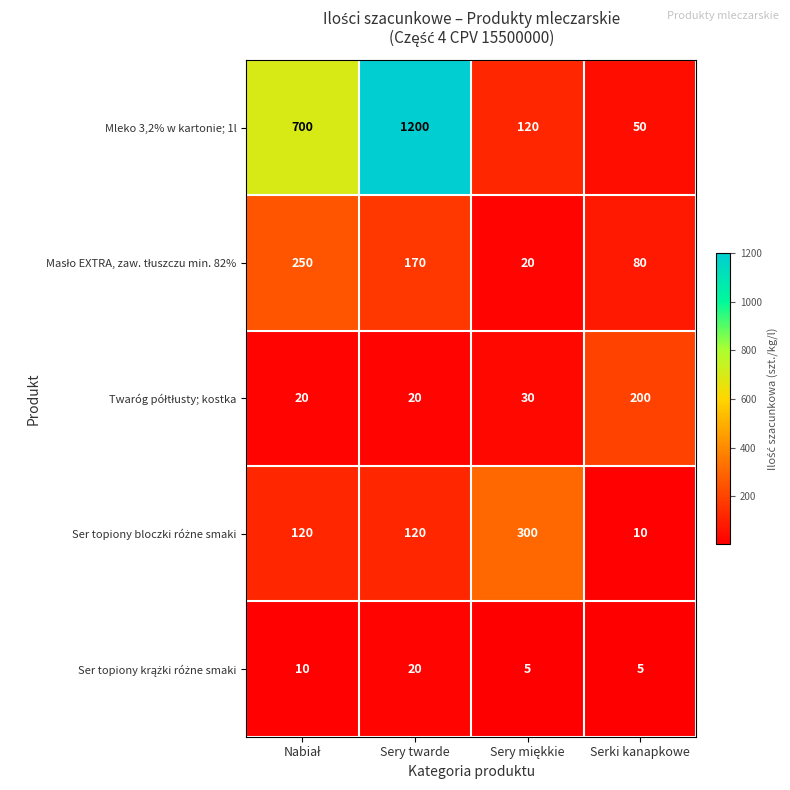

What is the difference between the highest and lowest values at Sery twarde?

1180